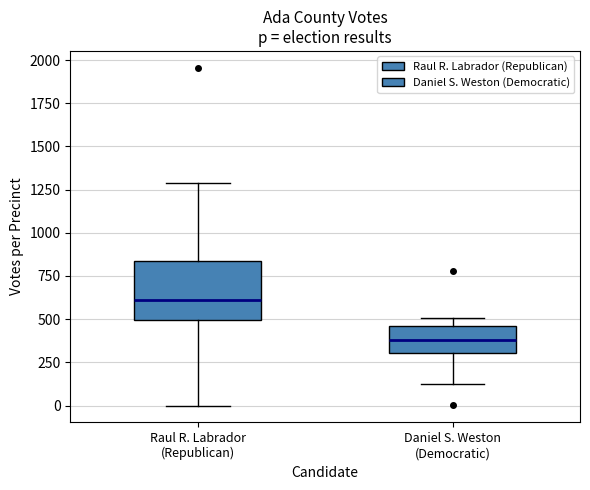

Which box is the tallest, from its lower edge to its upper edge?

Raul R. Labrador (Republican)